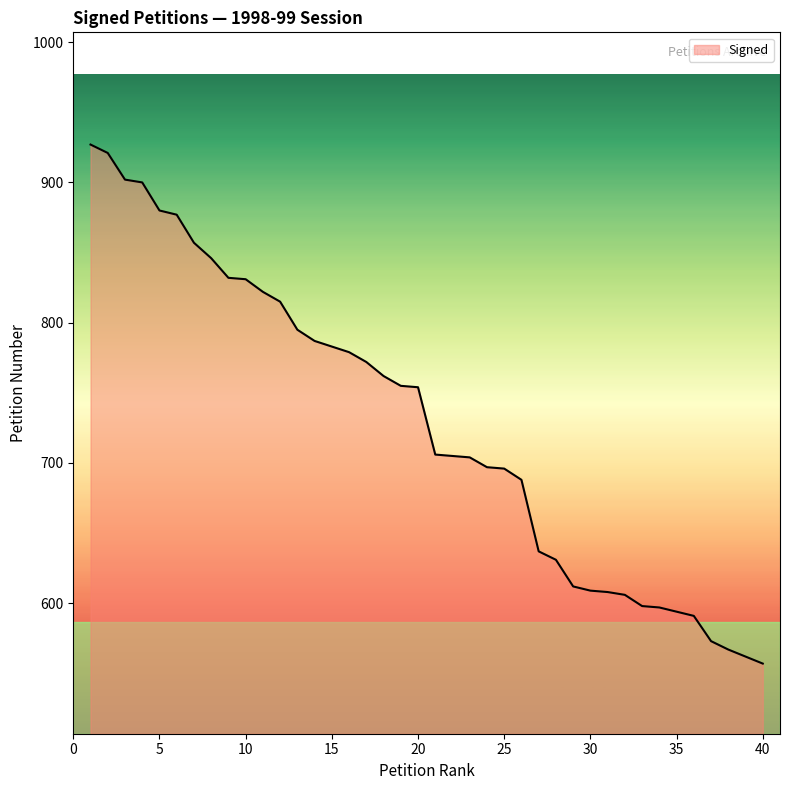

What is the smallest value displayed?

557